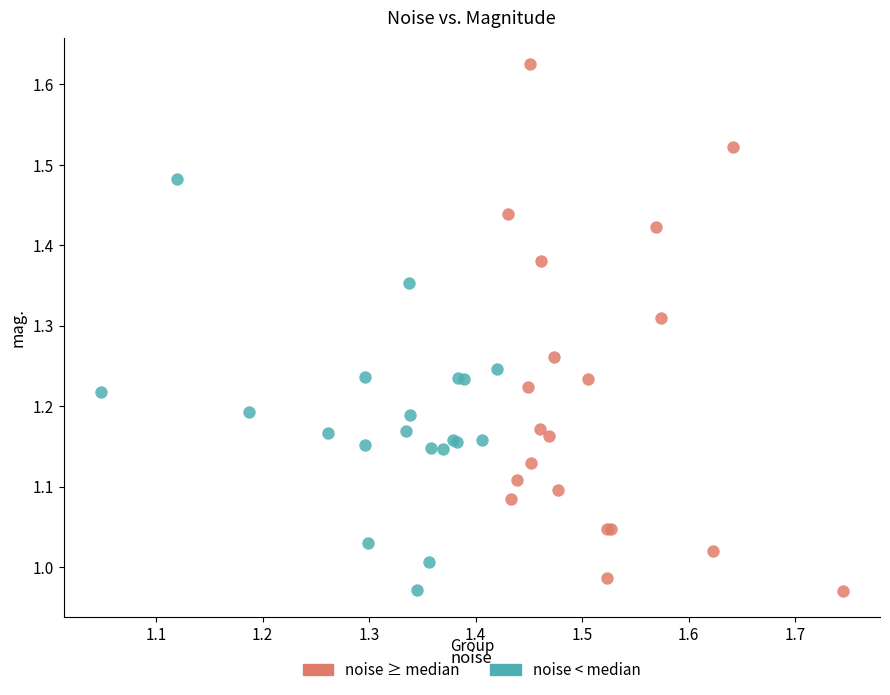

Which series contains the highest Y value?

noise ≥ median